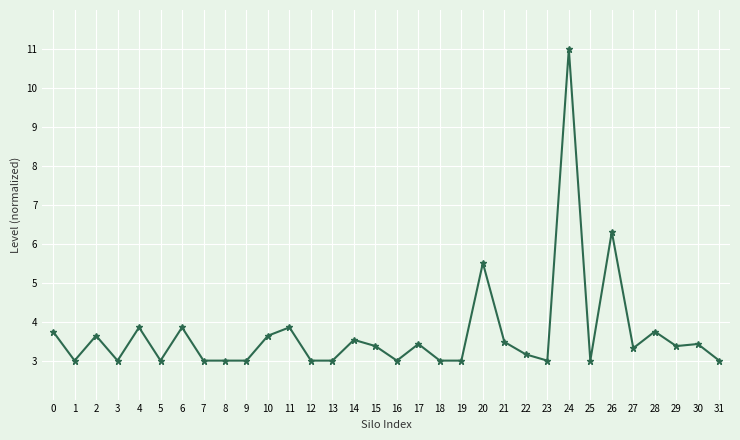

Reading left to right, extract all data points from this chart.

3.7	3.0	3.6	3.0	3.9	3.0	3.9	3.0	3.0	3.0	3.6	3.9	3.0	3.0	3.5	3.4	3.0	3.4	3.0	3.0	5.5	3.5	3.2	3.0	11.0	3.0	6.3	3.3	3.7	3.4	3.4	3.0